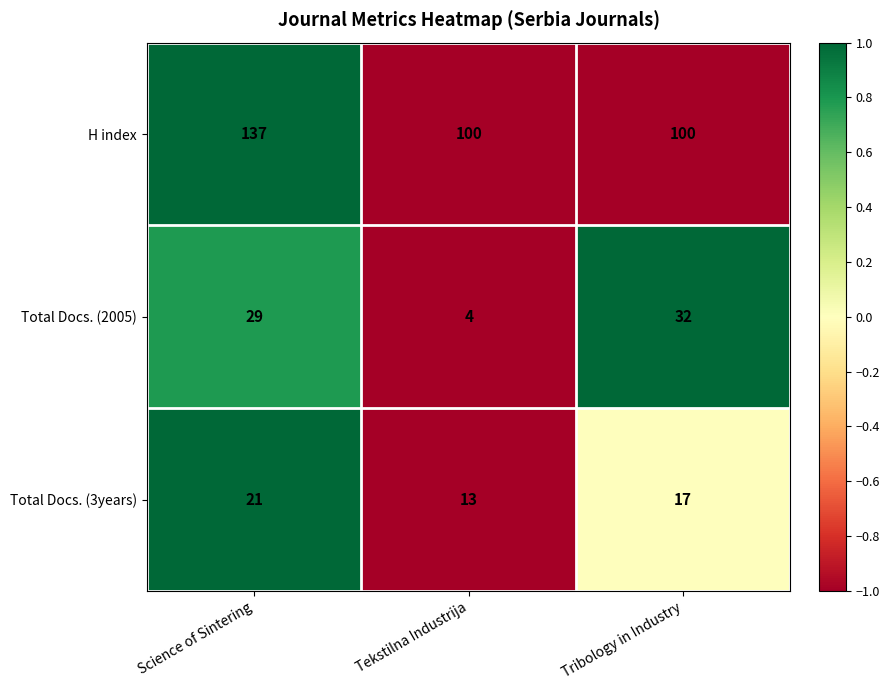

Is the value of H index at Tekstilna Industrija greater than the value of Total Docs. (3years) at Science of Sintering?

Yes